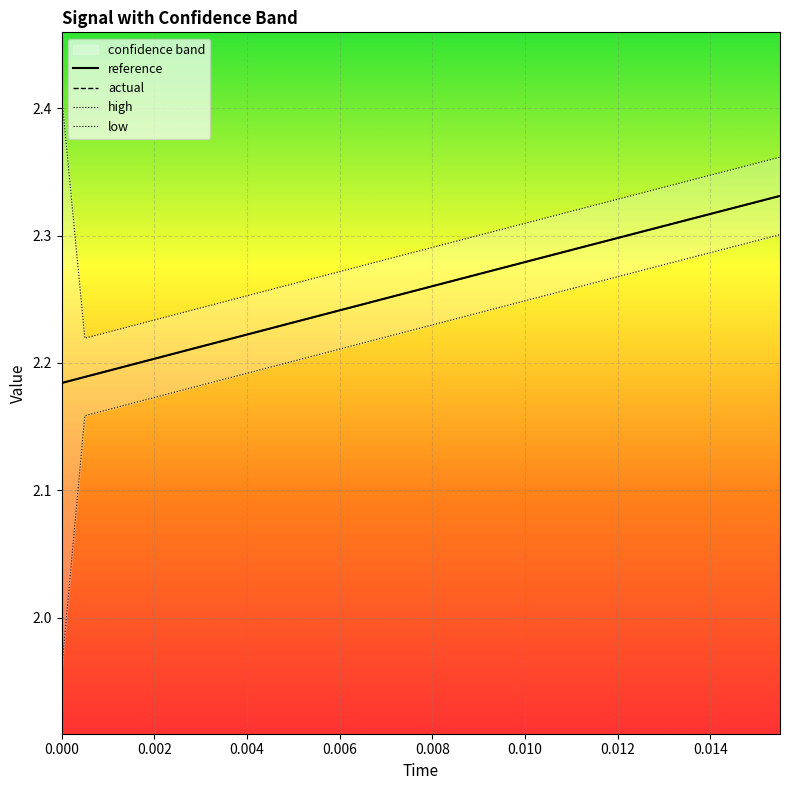

What is the average value of the actual series?

2.3